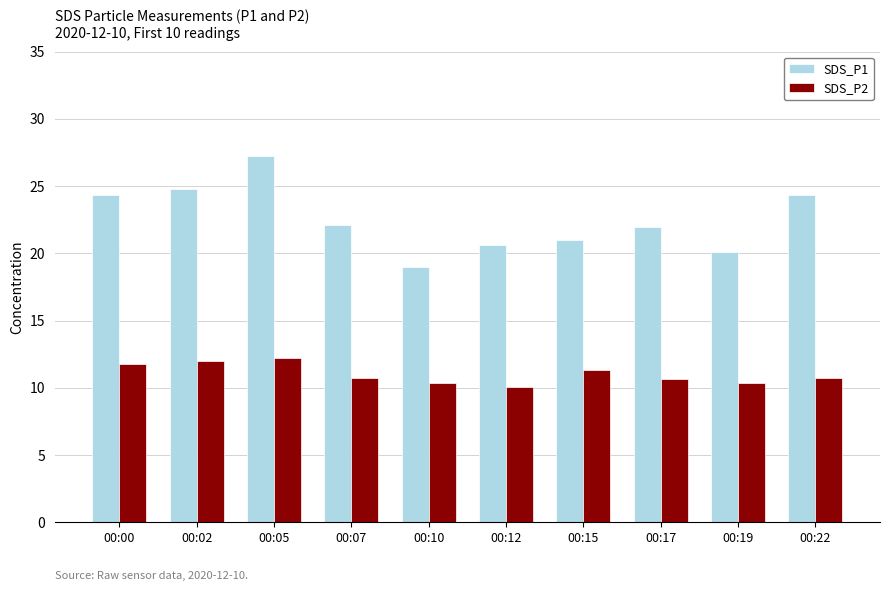

What is the sum of all SDS_P1 values?

225.5